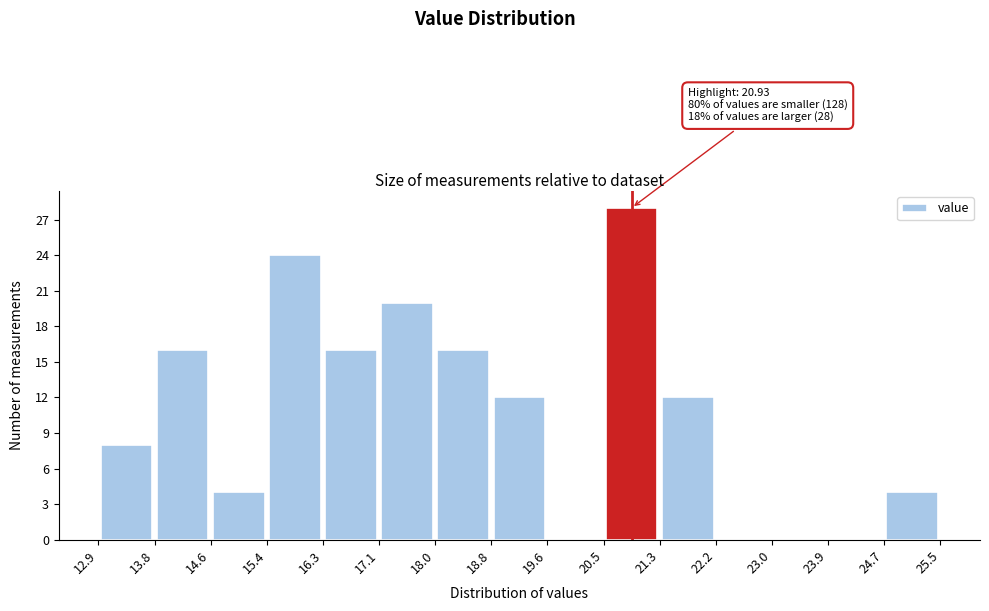

Over which range of the x-axis is the bar tallest?

20.5 to 21.3